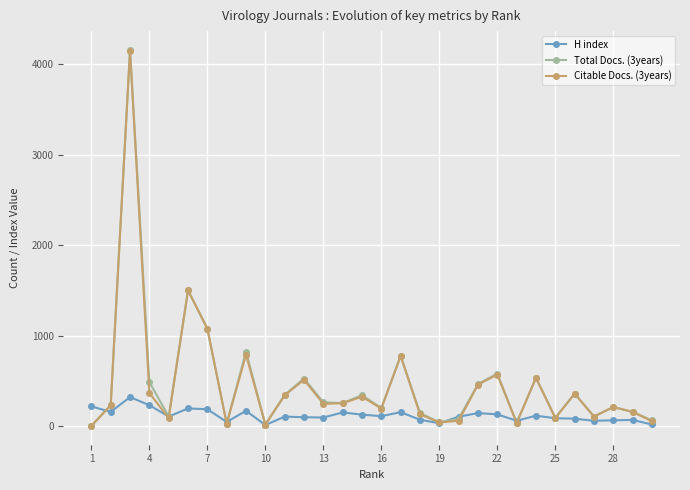

How many categories are shown in the chart?

30